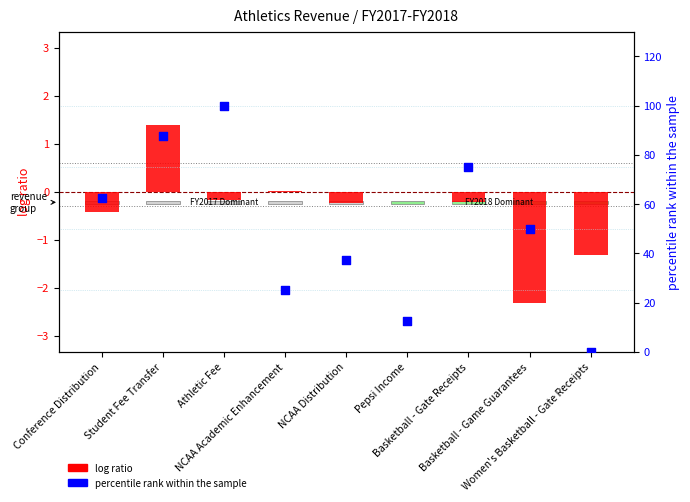

Which series contains the lowest Y value?

log ratio